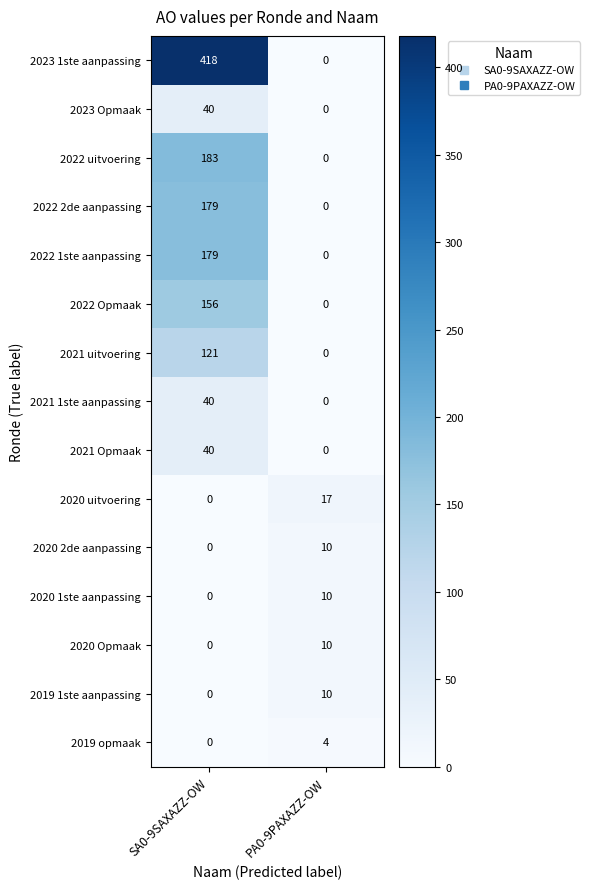

What is the total value across all series at PA0-9PAXAZZ-OW?

61